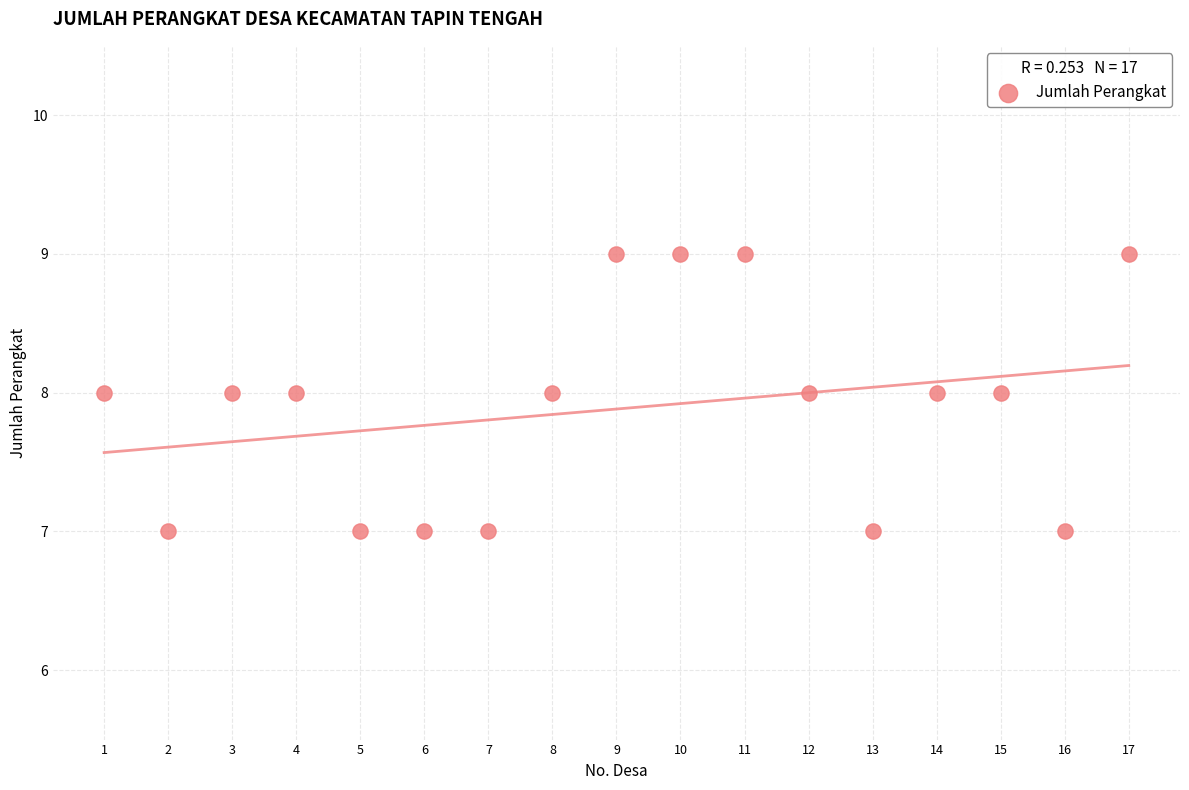

What is the range of X values (max minus min)?

16